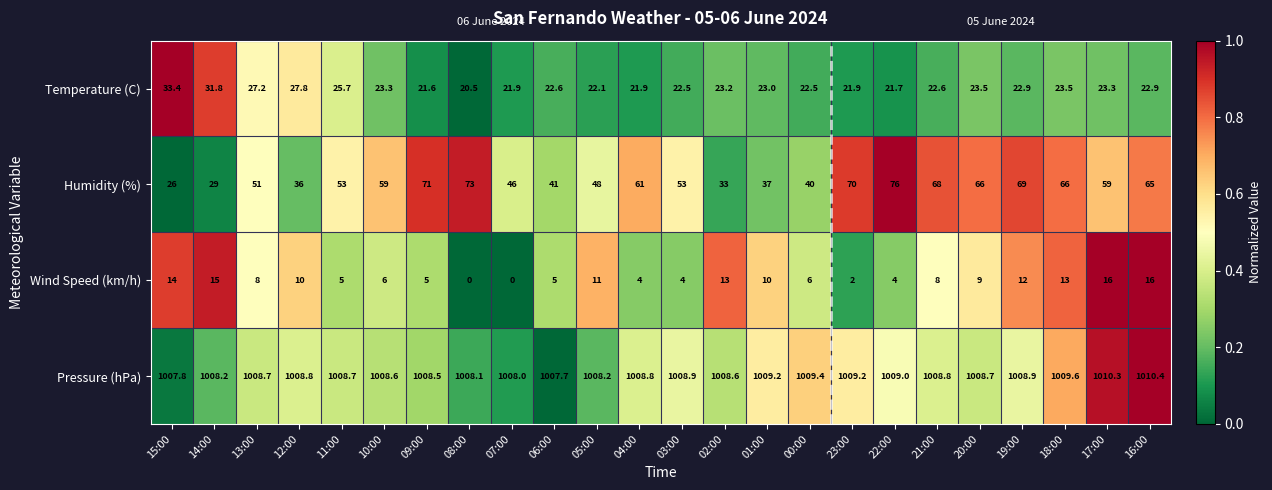

Which label corresponds to the largest value in the chart?

16:00